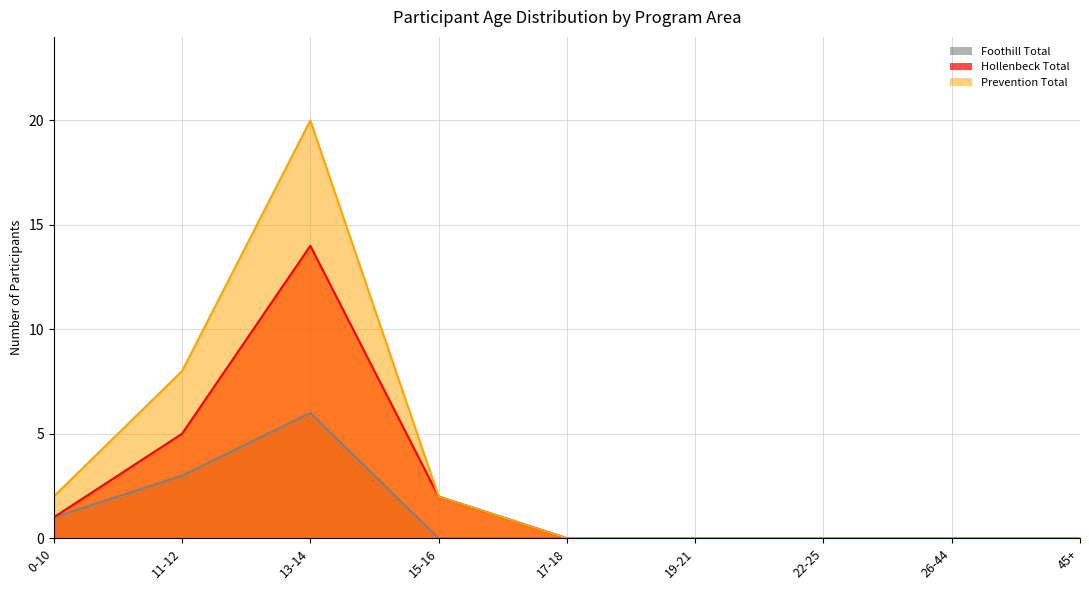

What is the greatest value displayed?

20